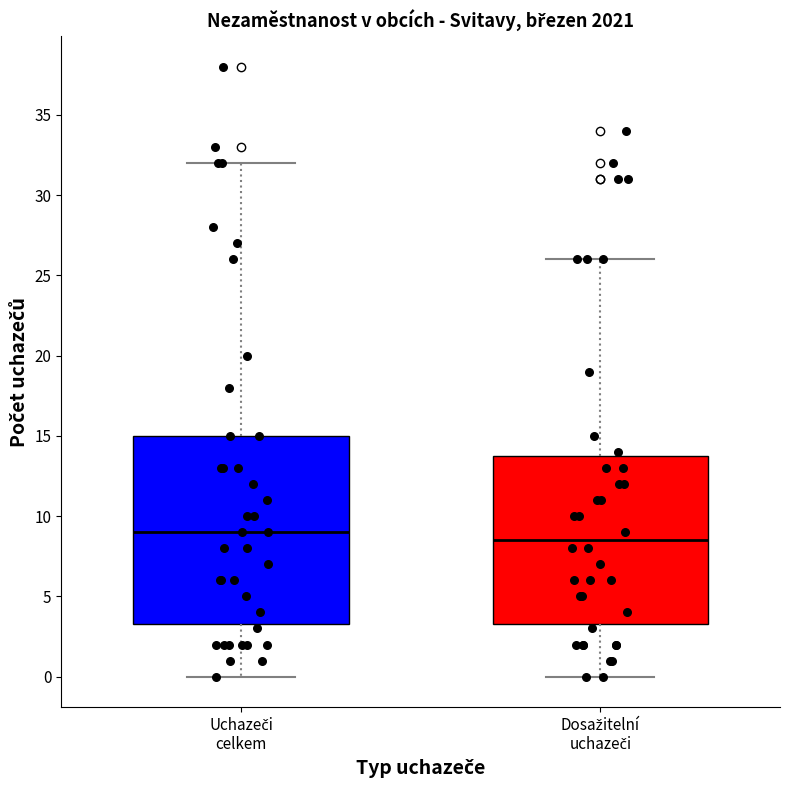

Which box's median line is the highest?

Uchazeči celkem